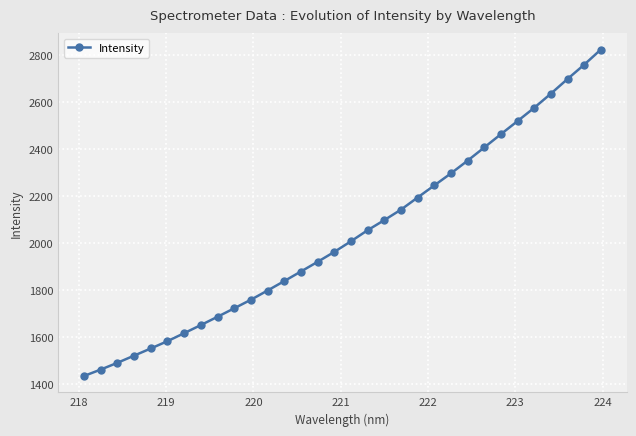

What is the greatest value displayed?

2824.1